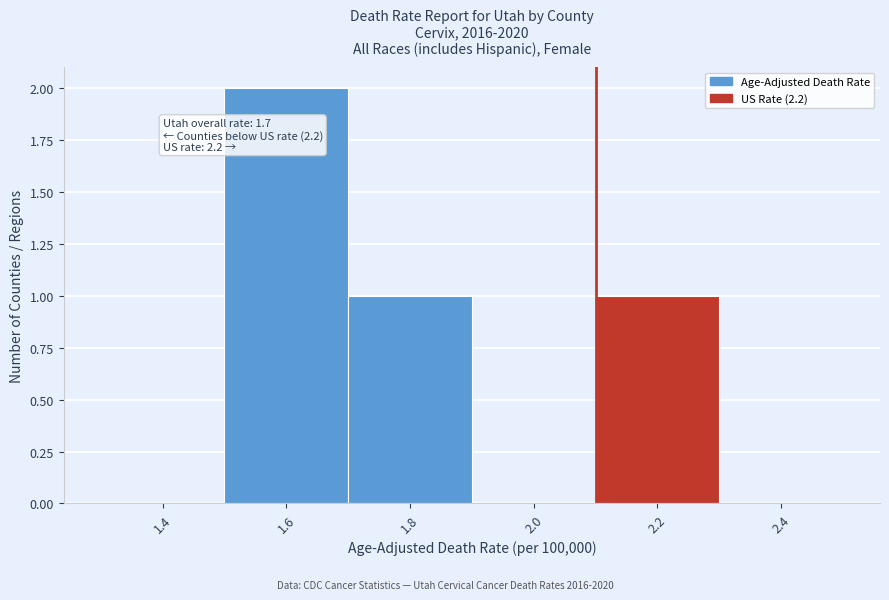

Reading right to left, extract all data points from this chart.

2.4=0	2.2=1	2.0=0	1.8=1	1.6=2	1.4=0